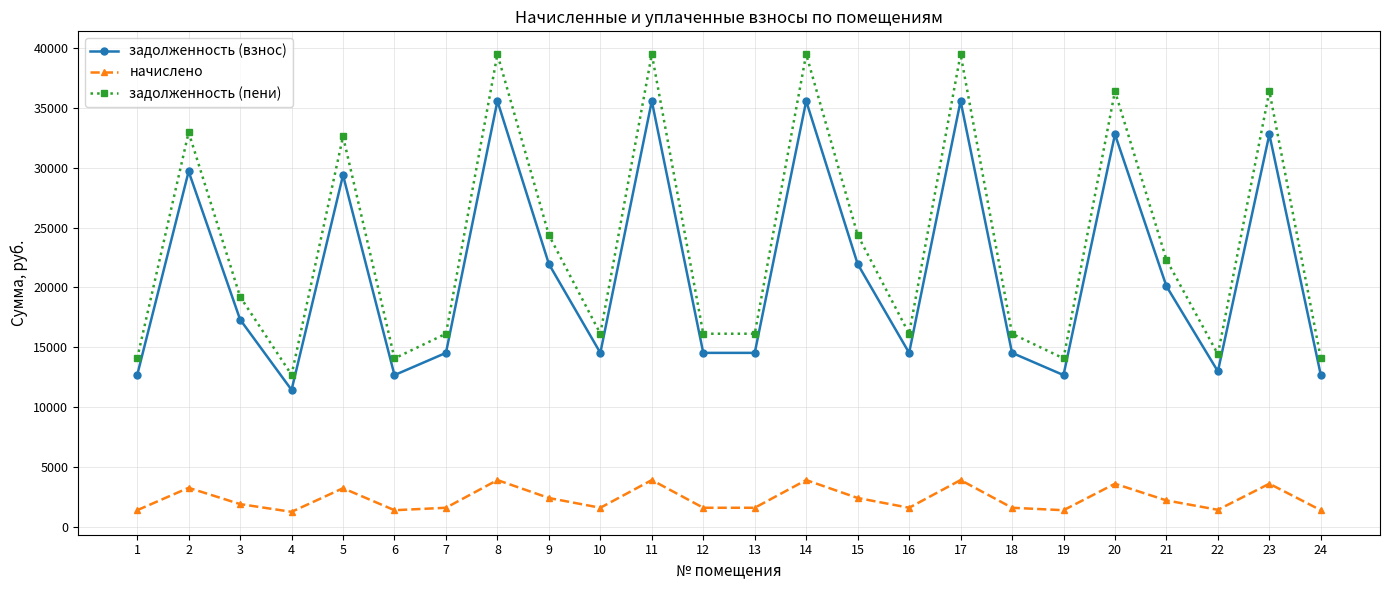

True or false: задолженность (пени) has a value of 14073.7 at 24.

True